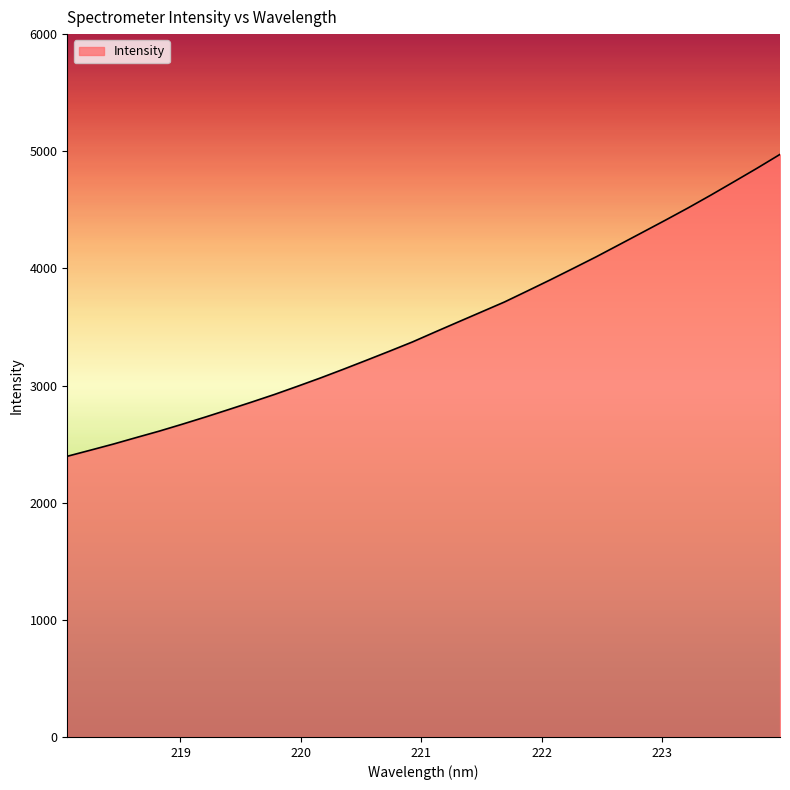

What is the smallest value displayed?

2396.2